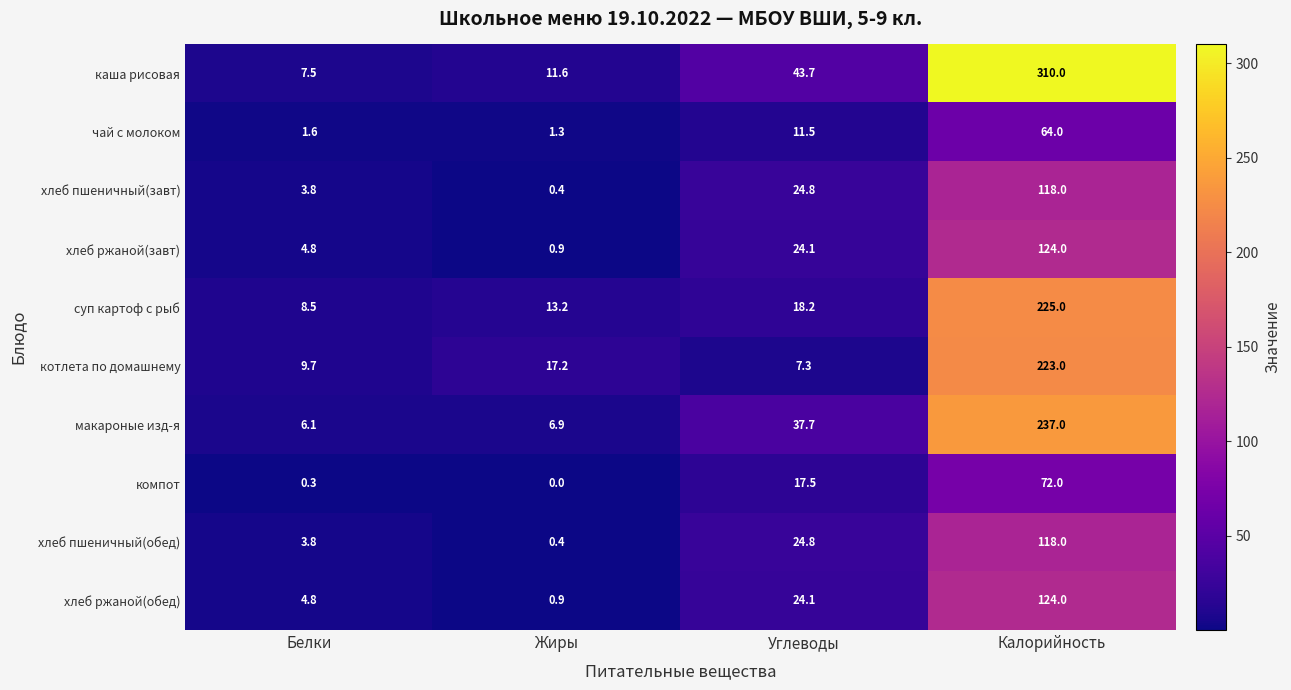

What is the sum of all макароные изд-я values?

287.7